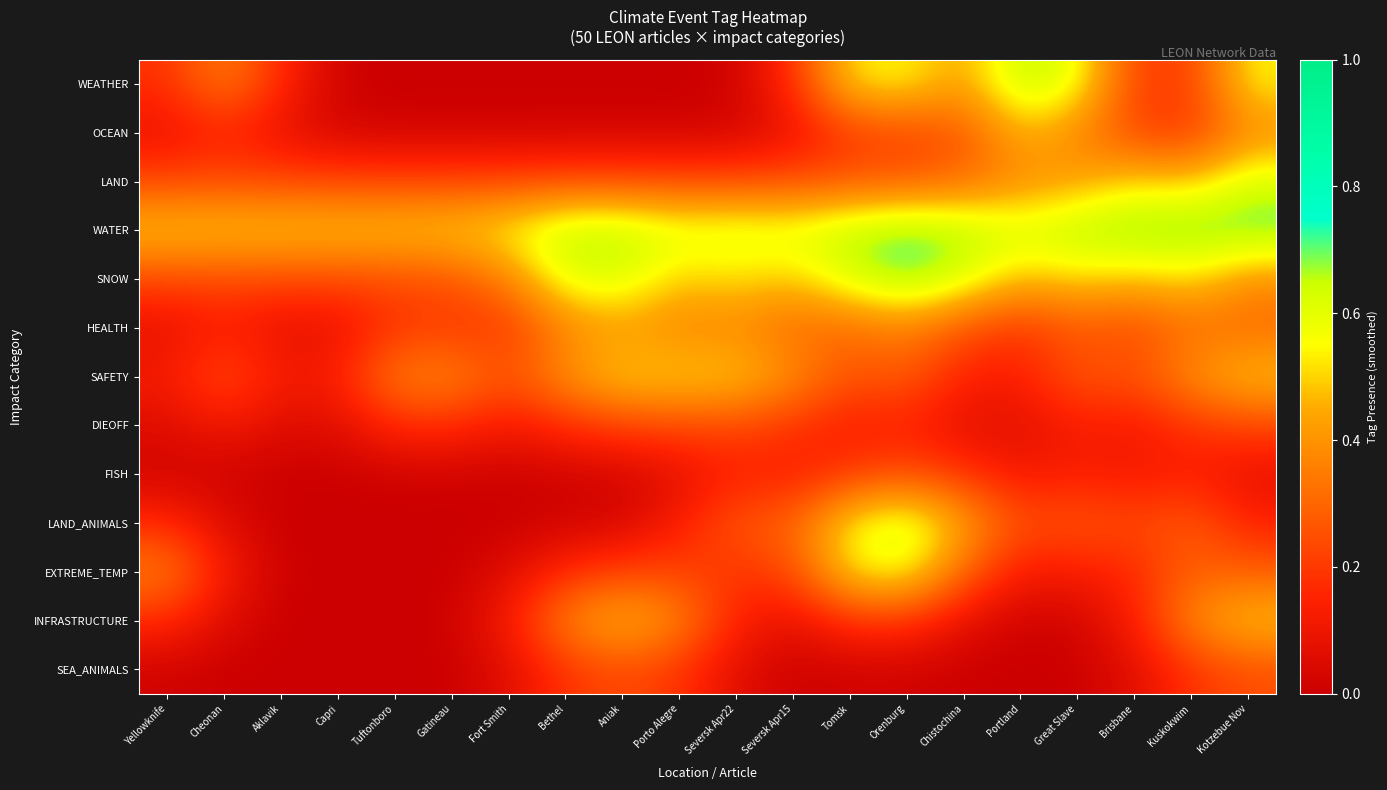

Which category has the highest value across all series?

Kotzebue Nov